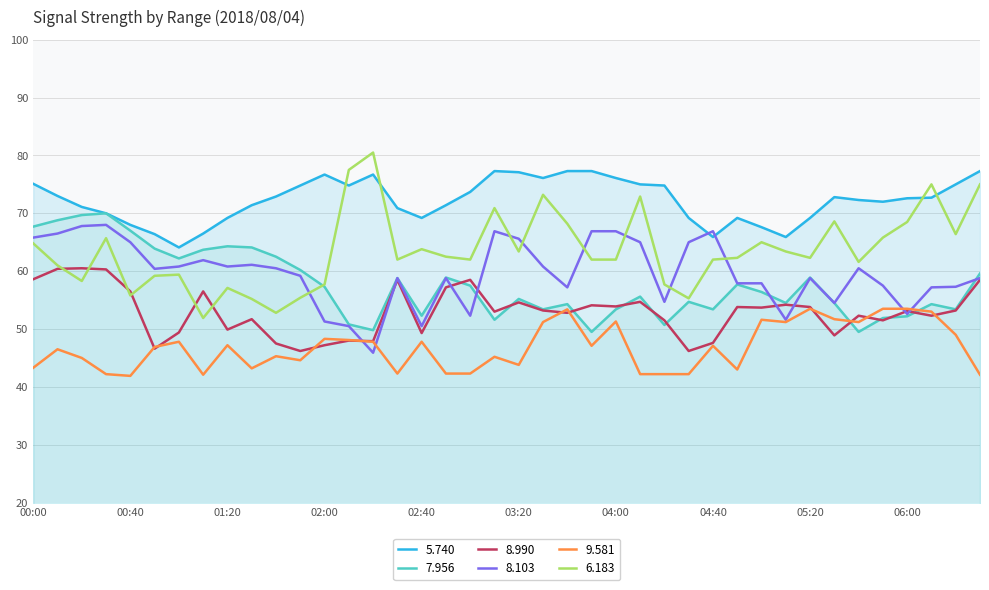

True or false:   9.581 and   6.183 cross at least once.

False